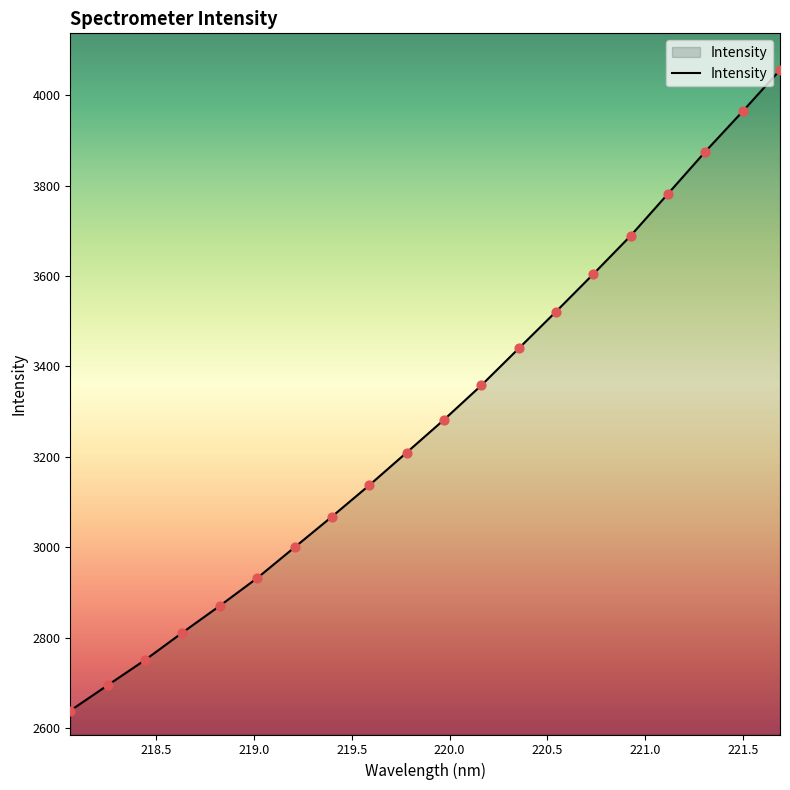

What is the maximum value shown in the chart?

4055.5